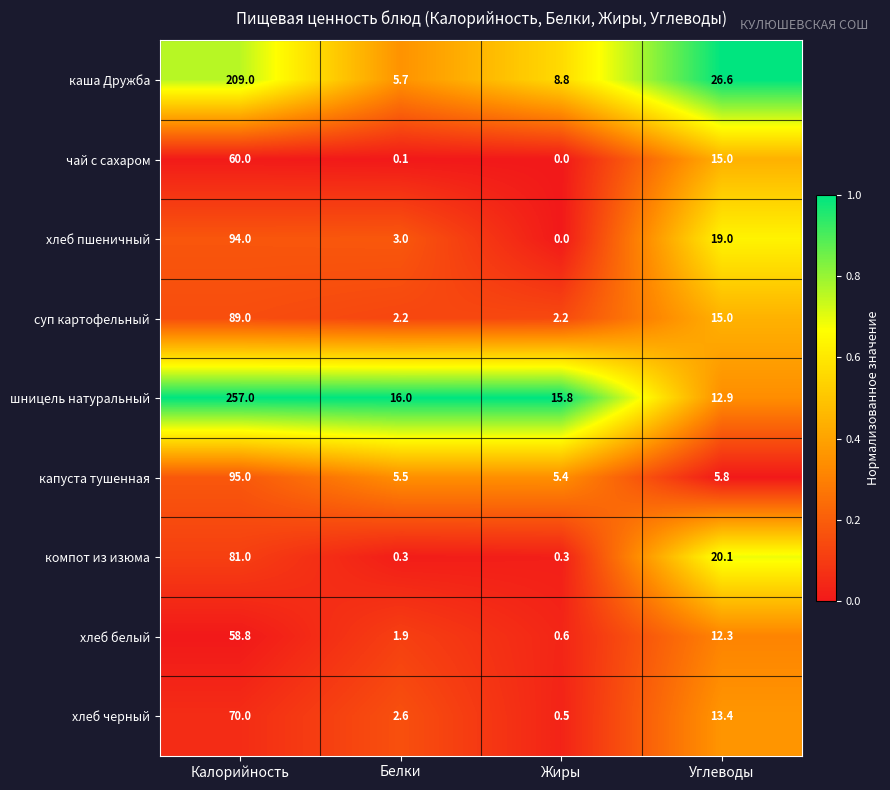

Which series has the largest range (max minus min)?

шницель натуральный